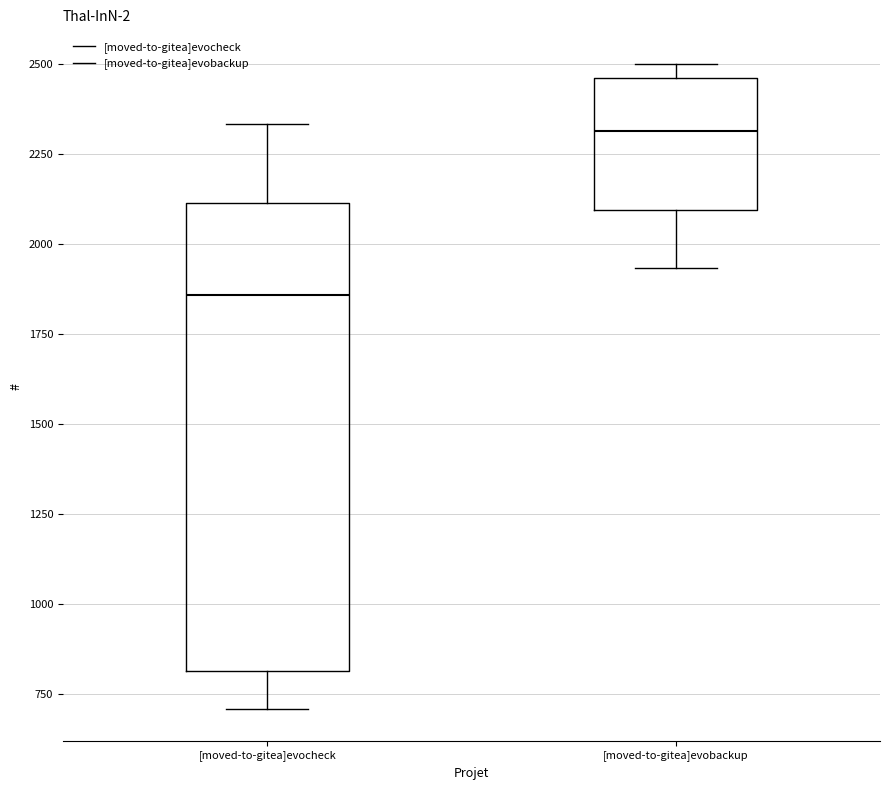

Reading left to right, transcribe this box plot: for each box, give where its median line is, the range the box spans, and where its two whiskers end, as read against the y-axis. The values are not printed on the chart, so give them approximately, as read against the axis.

[moved-to-gitea]evocheck: median 1850, box 800 to 2100, whiskers 700 to 2350
[moved-to-gitea]evobackup: median 2300, box 2100 to 2450, whiskers 1950 to 2500